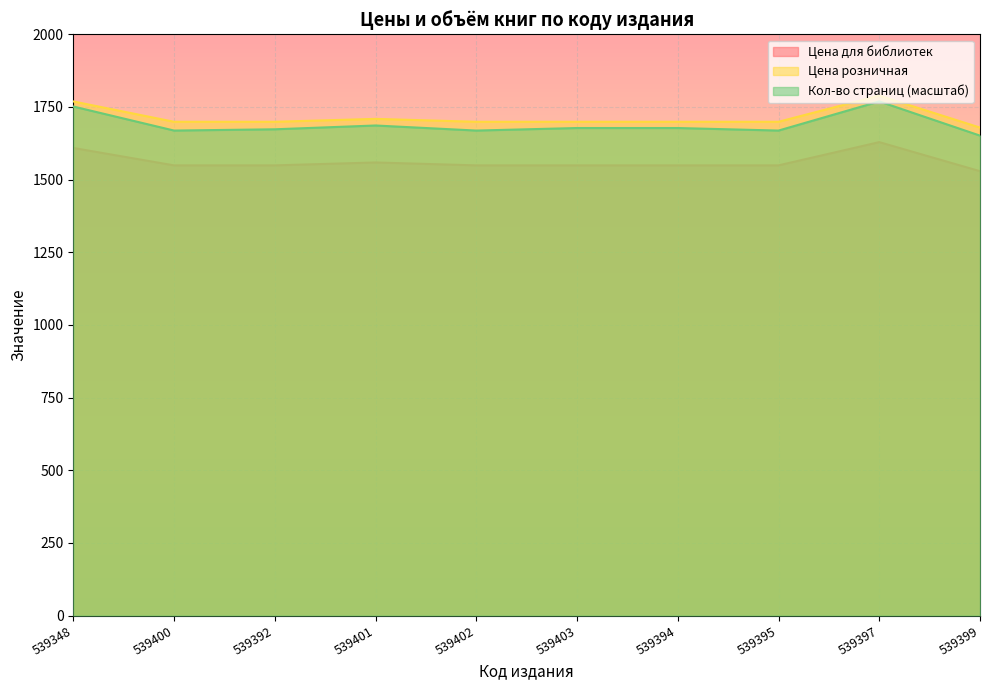

How many Цена для библиотек values are between 1549 and 1559?

7